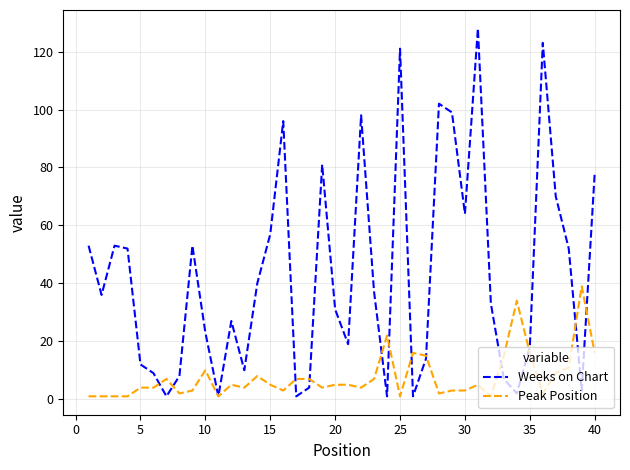

Rank the series by their maximum value, from lowest to highest.

Peak Position, Weeks on Chart